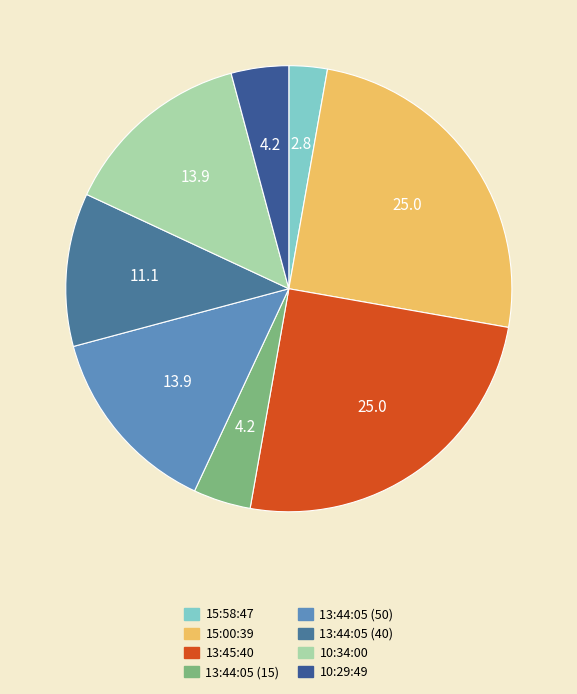

How many slices are in this pie chart?

8